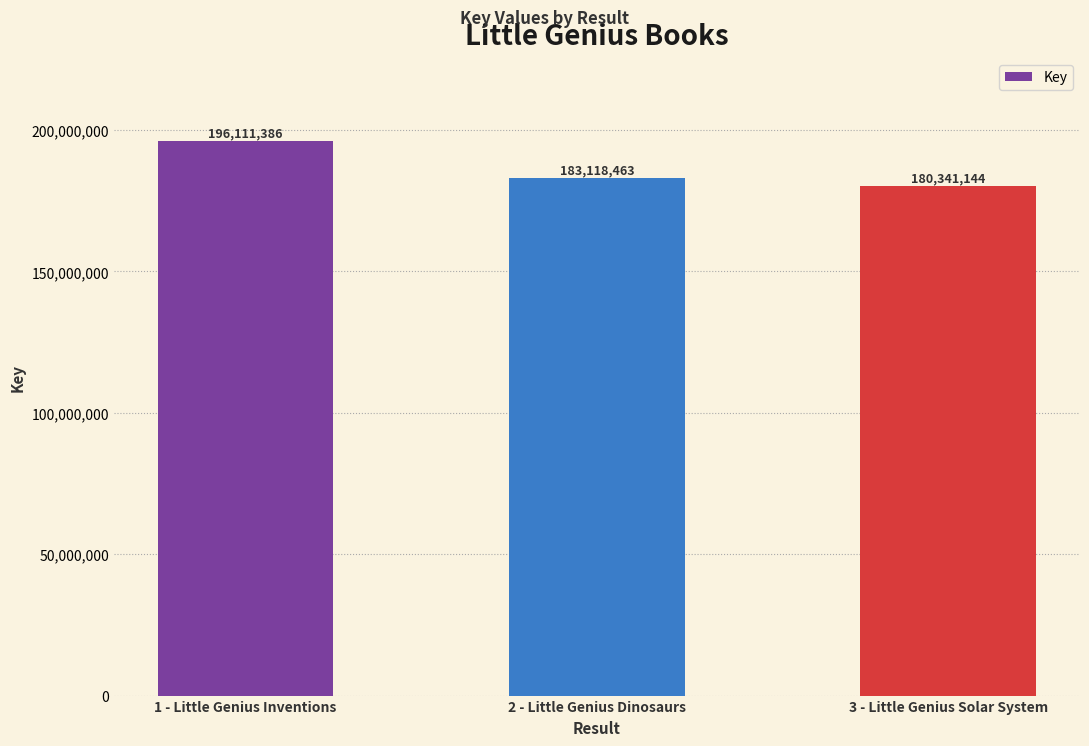

True or false: the data shows 345173772 at 1 - Little Genius Inventions.

False